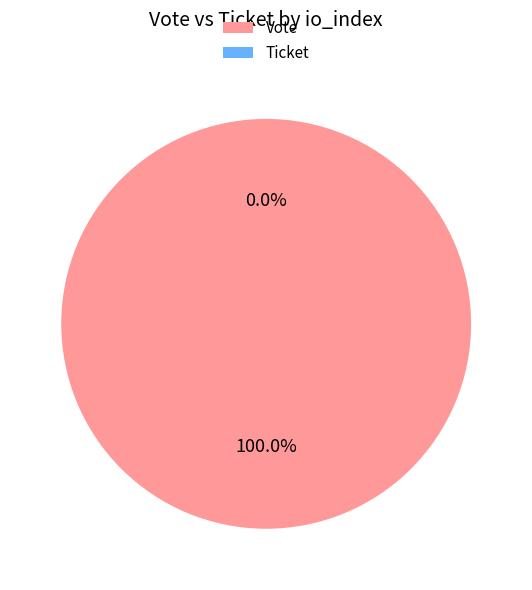

To the nearest percent, what is the difference between the largest and smallest slice percentages?

100%